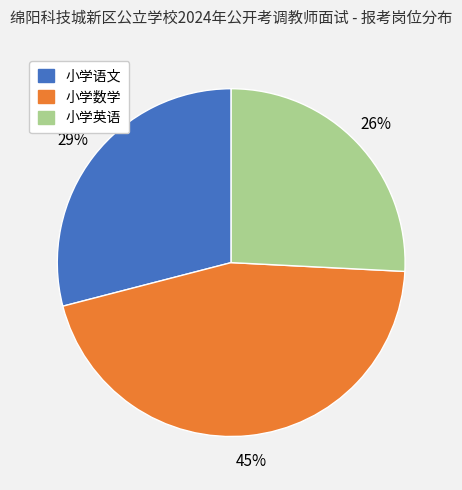

Is the sum of 小学英语 and 小学语文 greater than half?

Yes